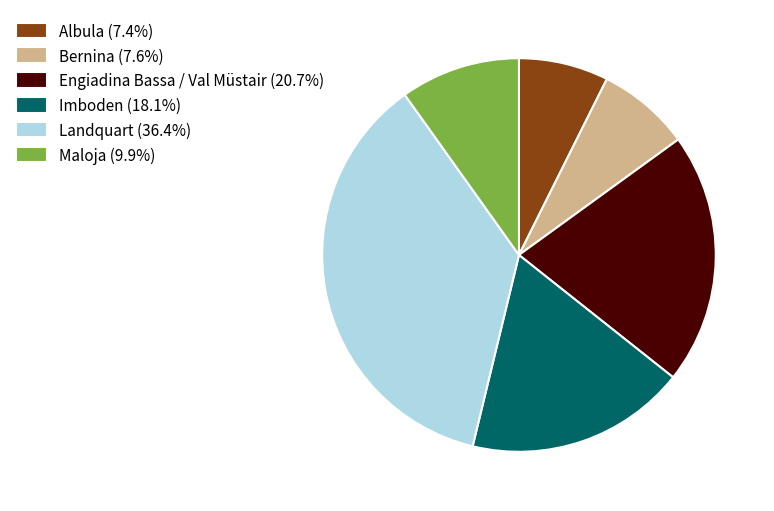

Count the number of slices in the pie.

6